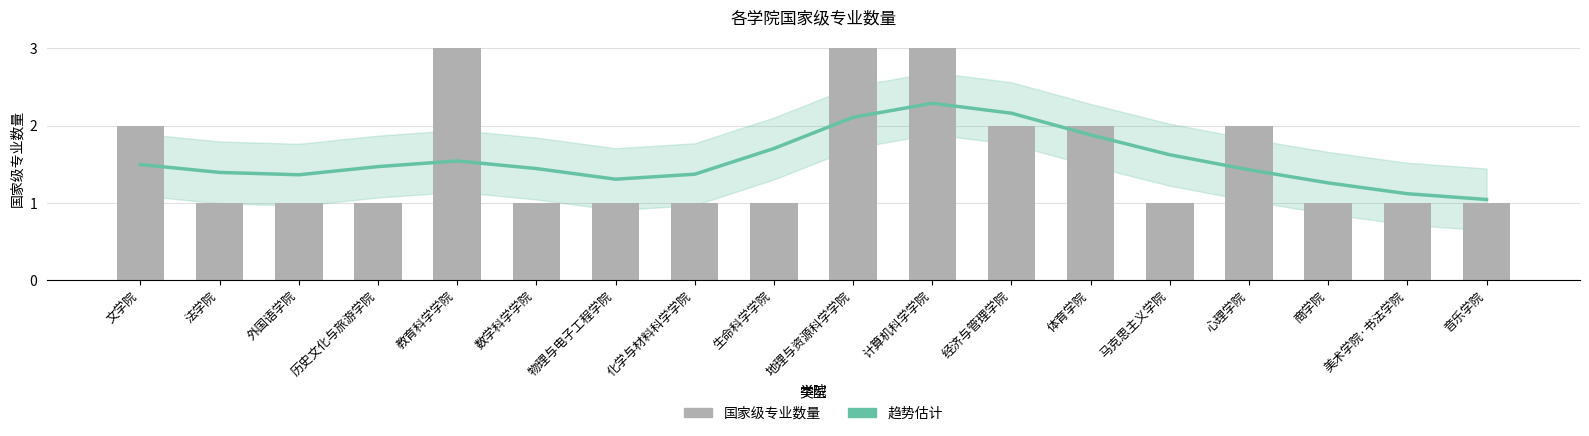

Which series has the widest spread of values?

国家级专业数量